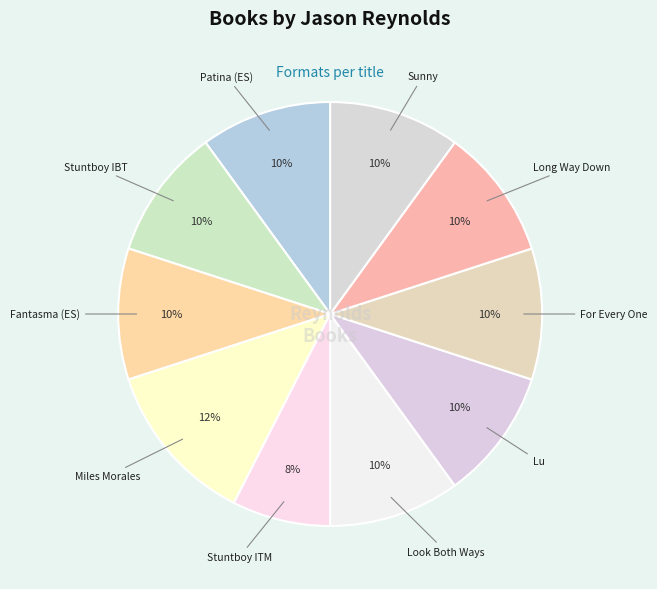

Rank the categories by value from highest to lowest.

Miles Morales Suspended, Patina (Spanish Edition), Stuntboy, In-Between Time, Fantasma (Ghost Spanish Edition), Look Both Ways, Lu, For Every One, Long Way Down, Sunny, Stuntboy, in the Meantime